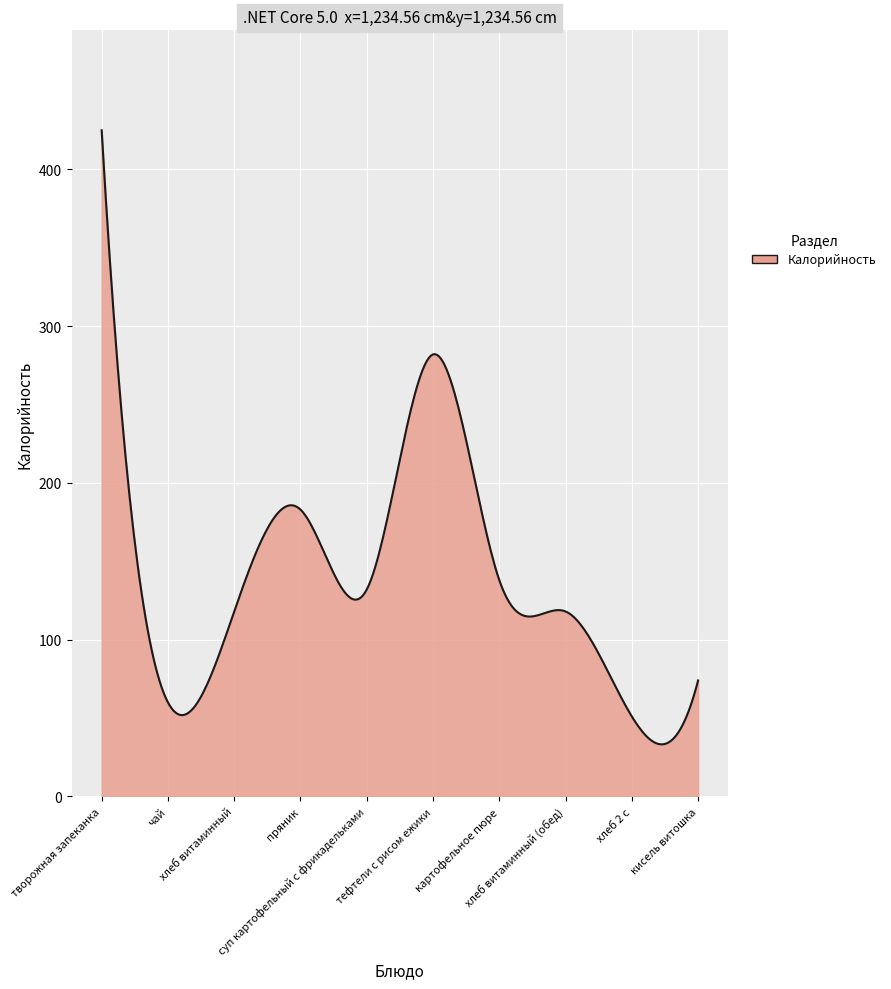

What is the difference between the maximum and minimum values?

391.8